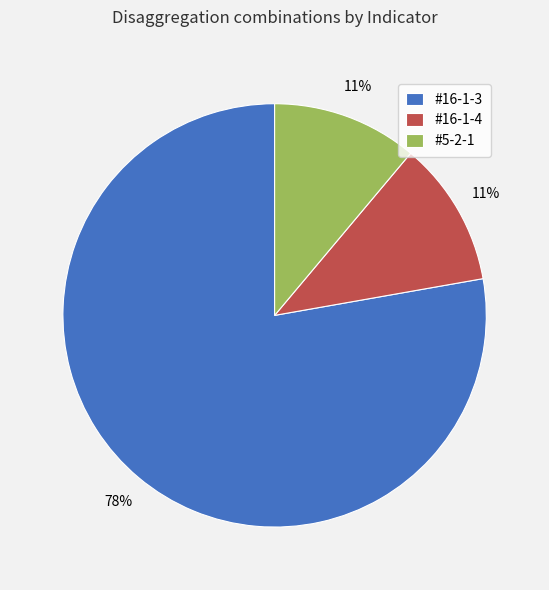

Which category has the biggest portion of the pie?

#16-1-3